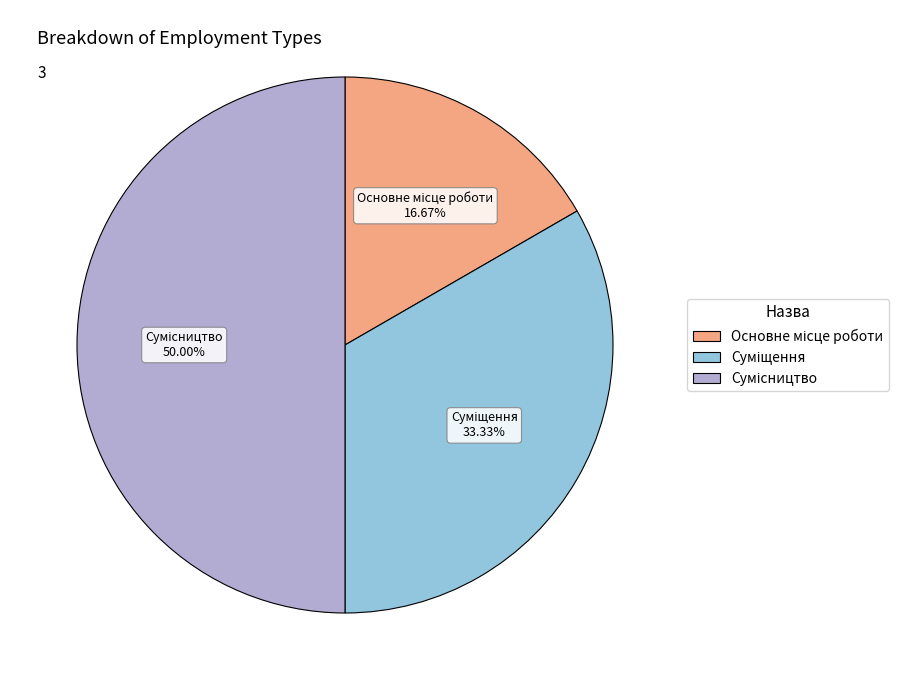

Which category has the smallest portion of the pie?

Основне місце роботи